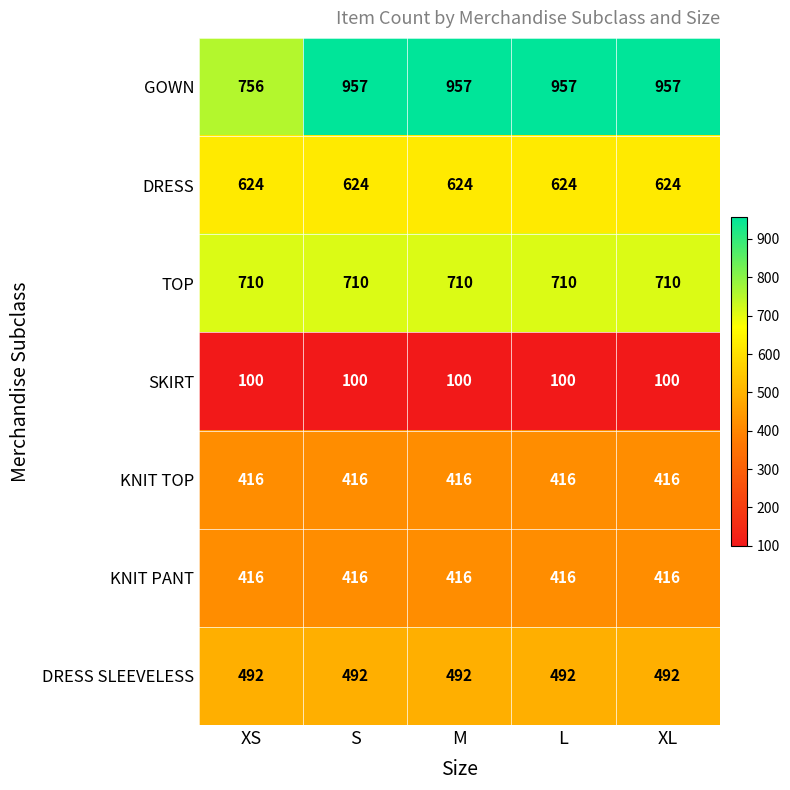

The value of GOWN at XL is 957. True or false?

True